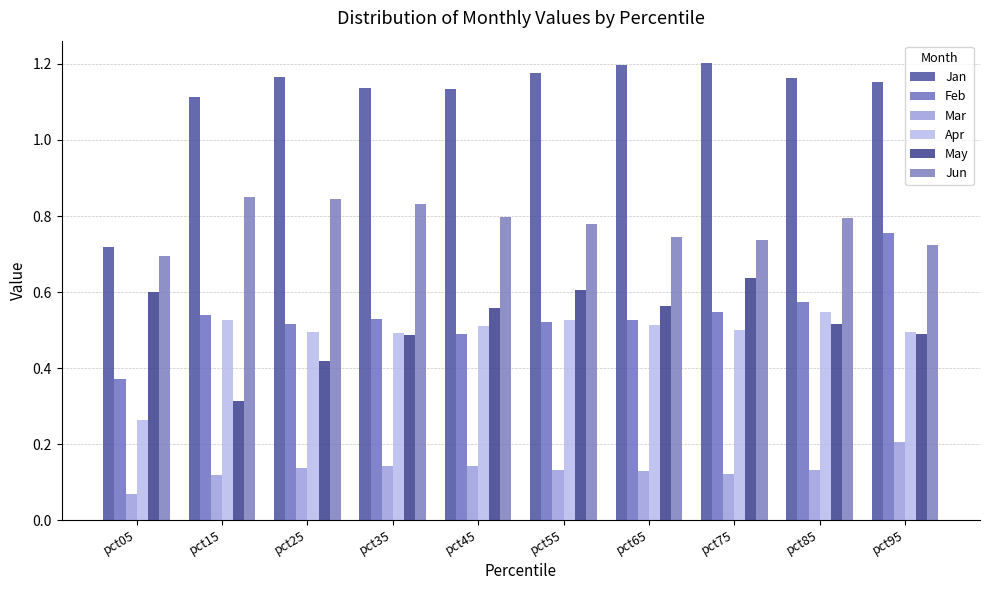

Count the Mar values in the range 0 to 1.

10